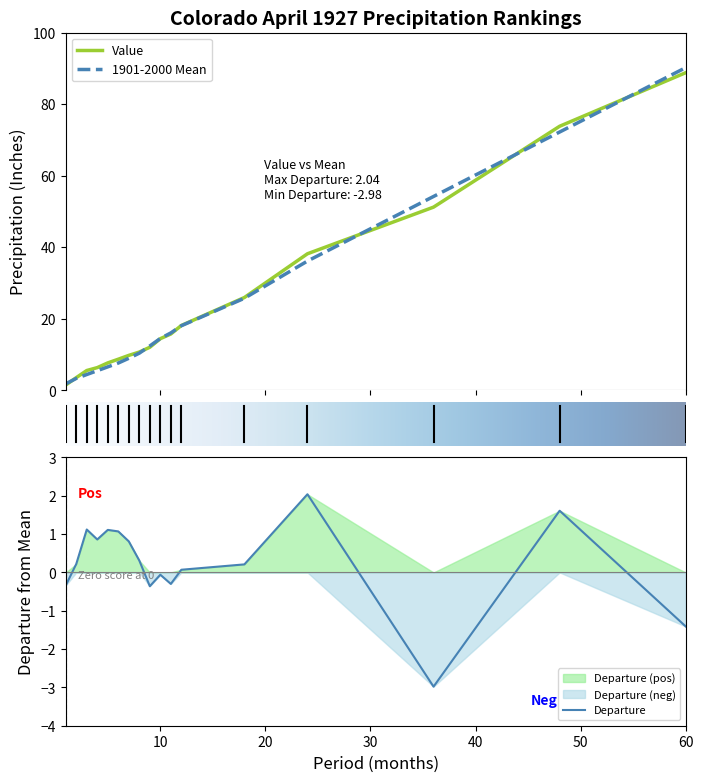

Is the value of Departure at 4 greater than the value of 1901-2000 Mean at 10?

No